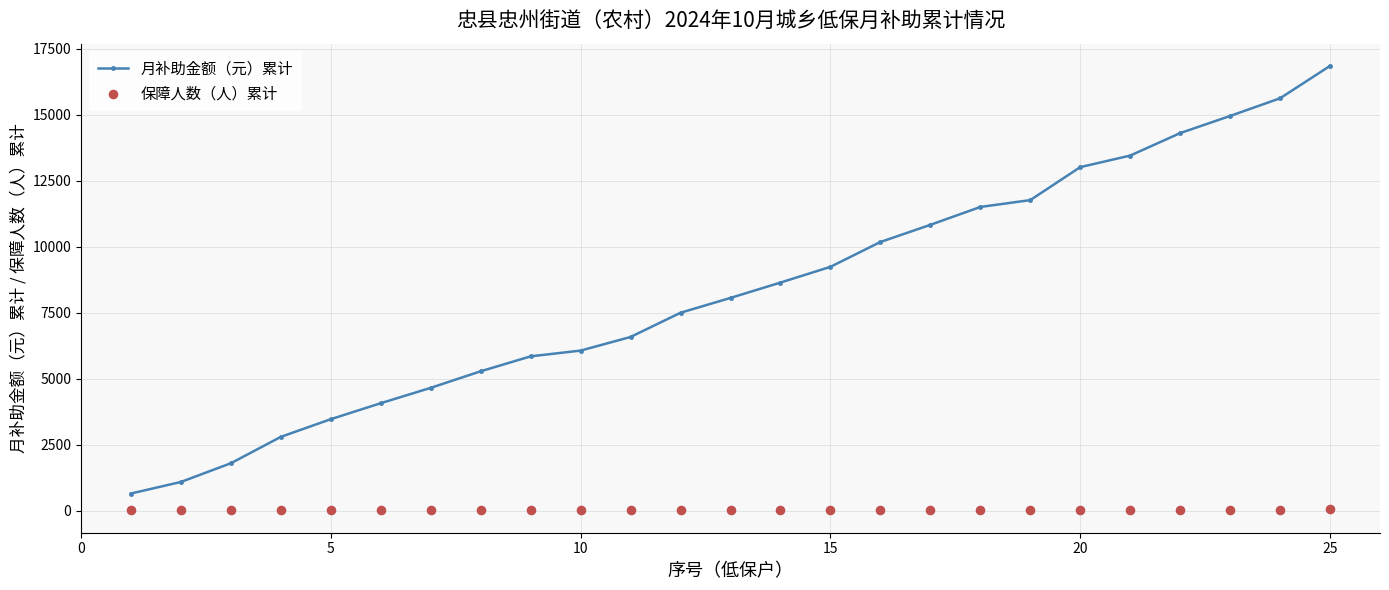

At how many categories does at least one series exceed 2887?

21